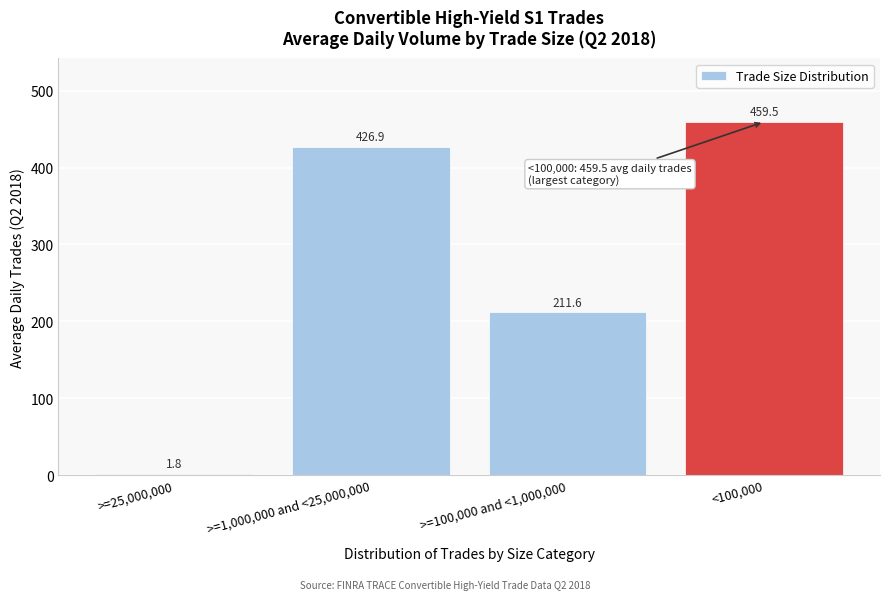

Reading left to right, extract all data points from this chart.

1.8	426.9	211.6	459.5